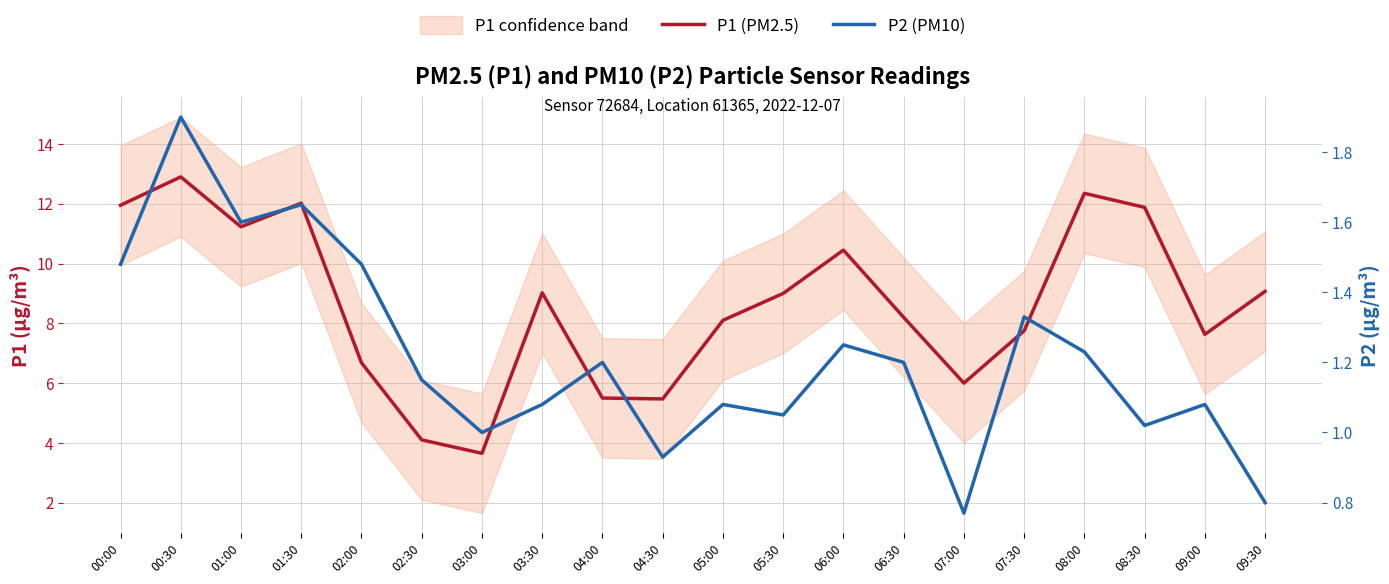

True or false: P2 (PM10) and P1 (PM2.5) cross at least once.

False